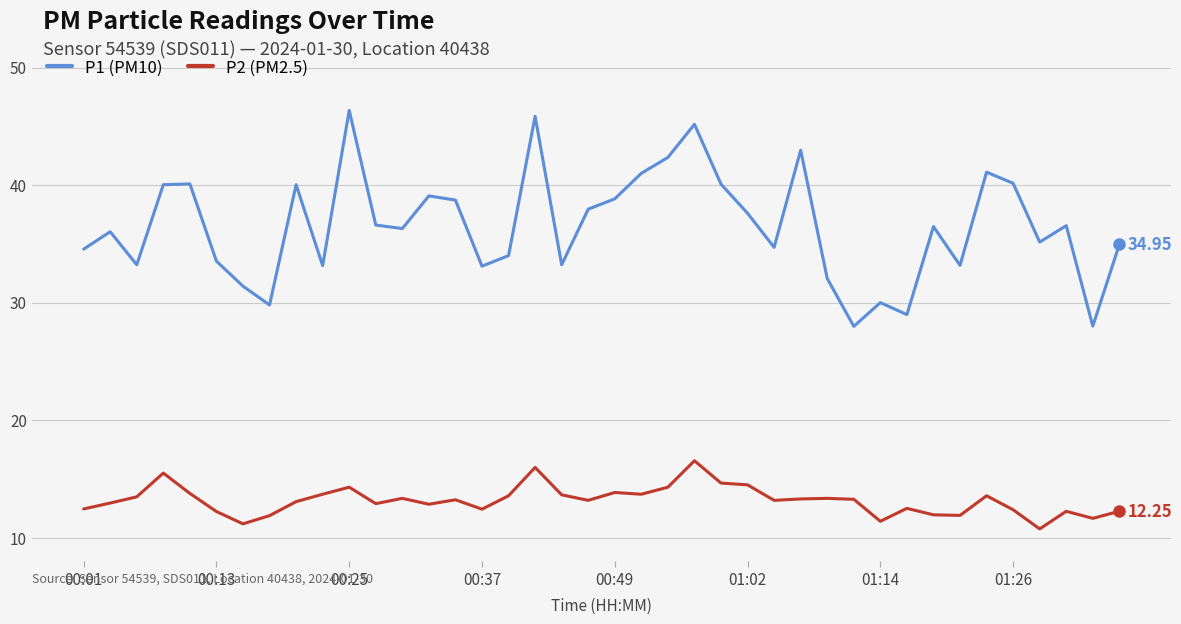

True or false: P2 (PM2.5) and P1 (PM10) cross at least once.

False